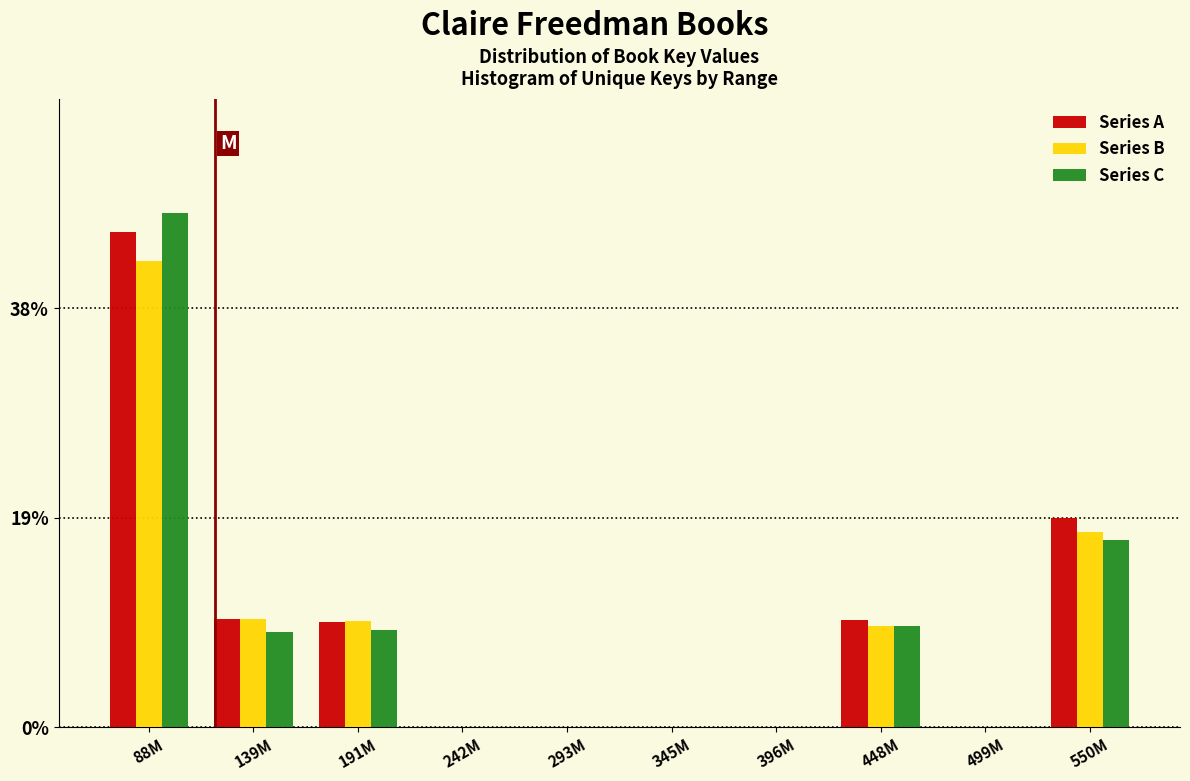

What is the sum of the Series B values at 191M and 345M?

9.7